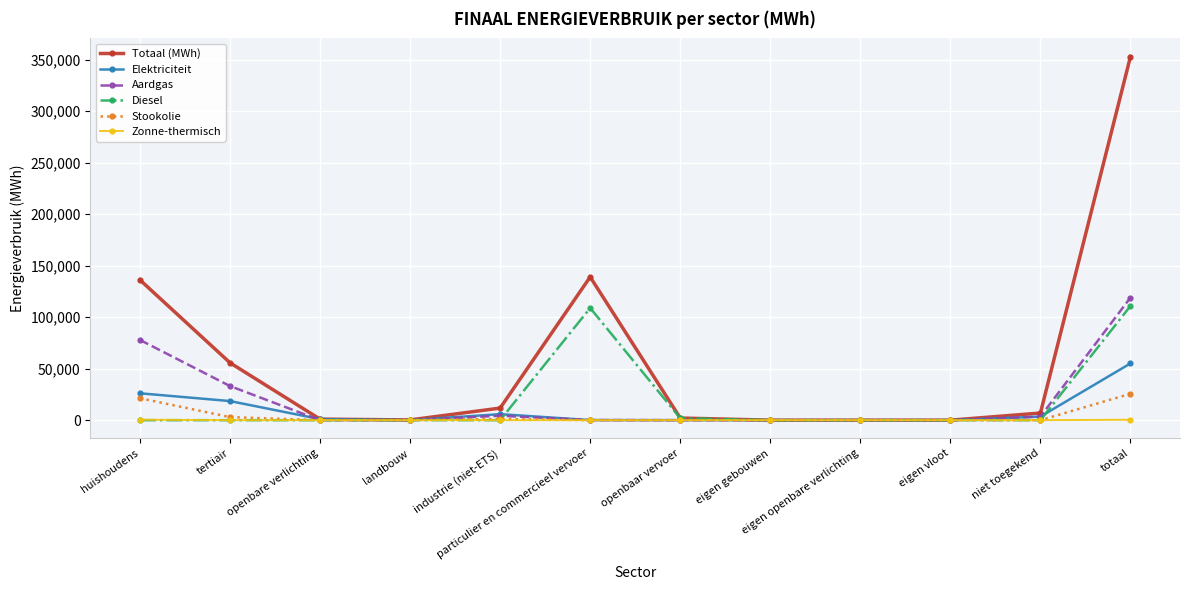

At how many categories does at least one series exceed 222943?

1